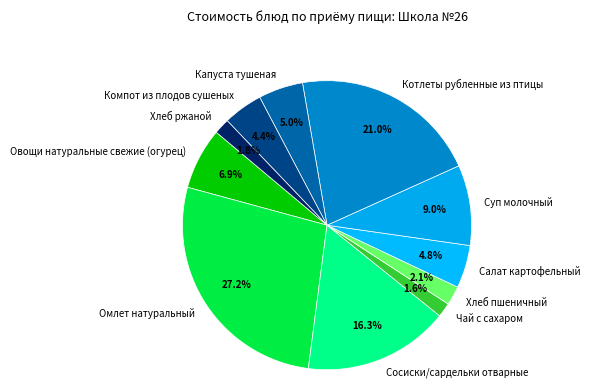

What percentage is NOT represented by Хлеб пшеничный?

97.9%